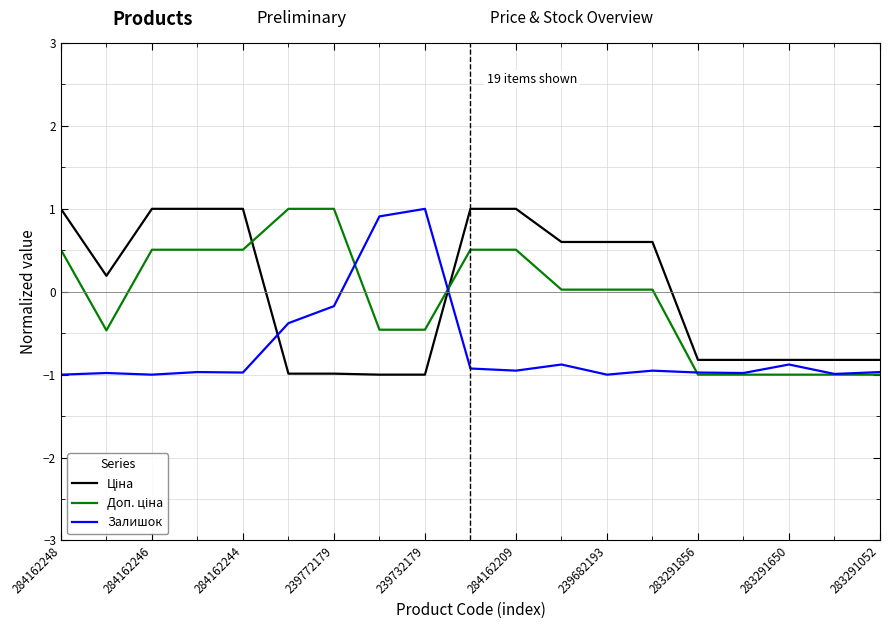

What is the lowest value of the Залишок series?

-1.0